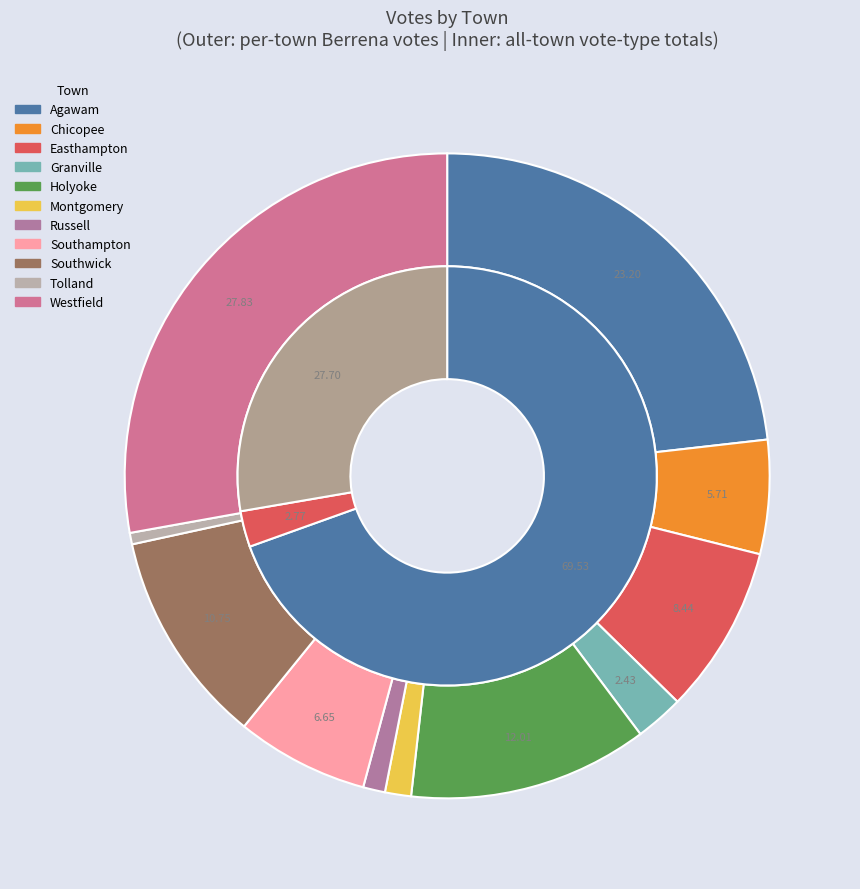

Rank the series by their average value, from lowest to highest.

All Others, Blanks, Richard A. Berrena